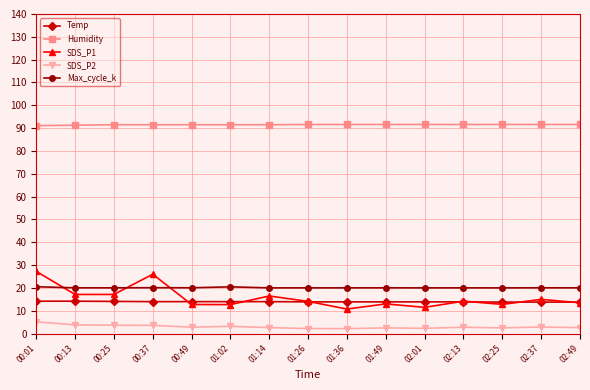

How many Humidity values are between 91 and 92?

15